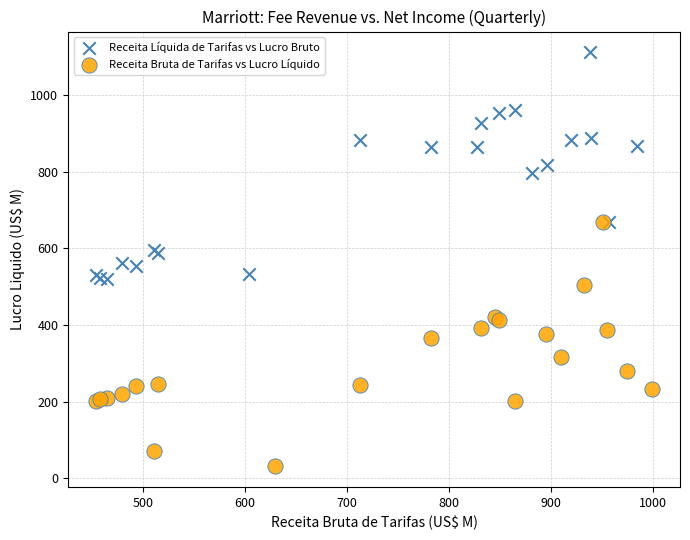

Which series contains the lowest Y value?

Receita Bruta de Tarifas vs Lucro Líquido